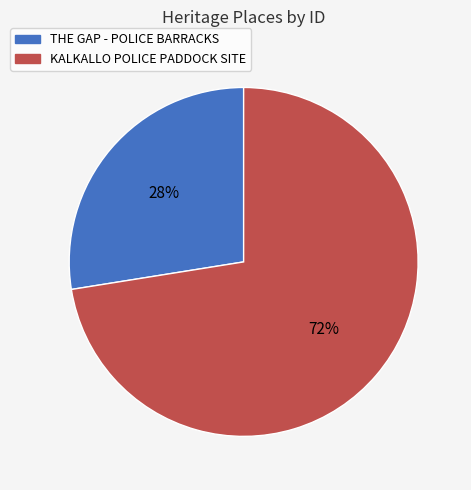

To the nearest percent, what percentage of the pie is THE GAP - POLICE BARRACKS?

28%